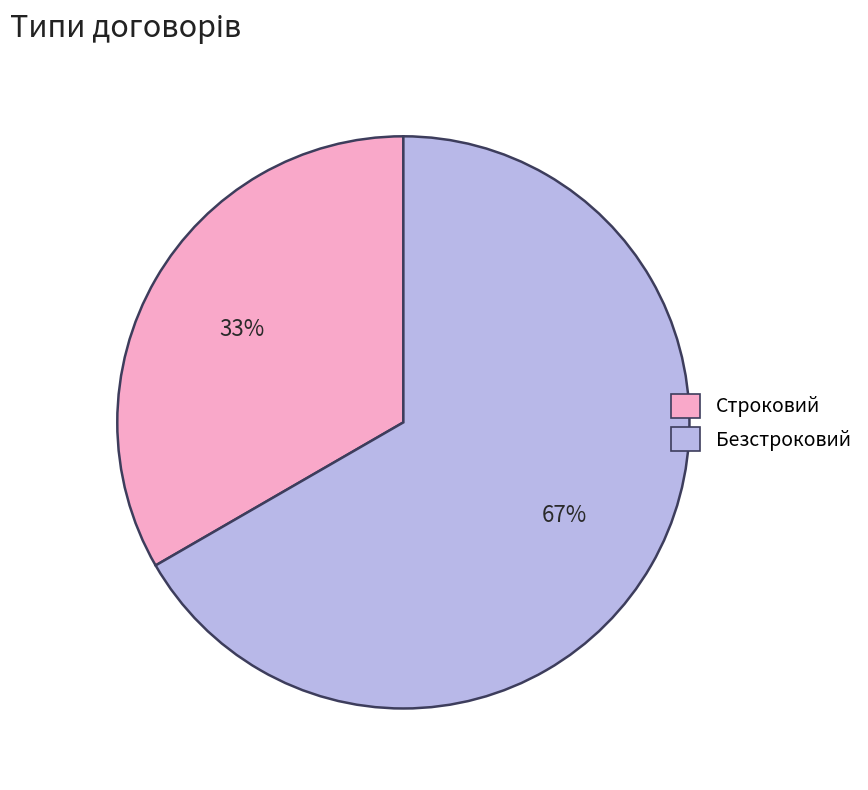

Is Строковий the majority of the pie?

No